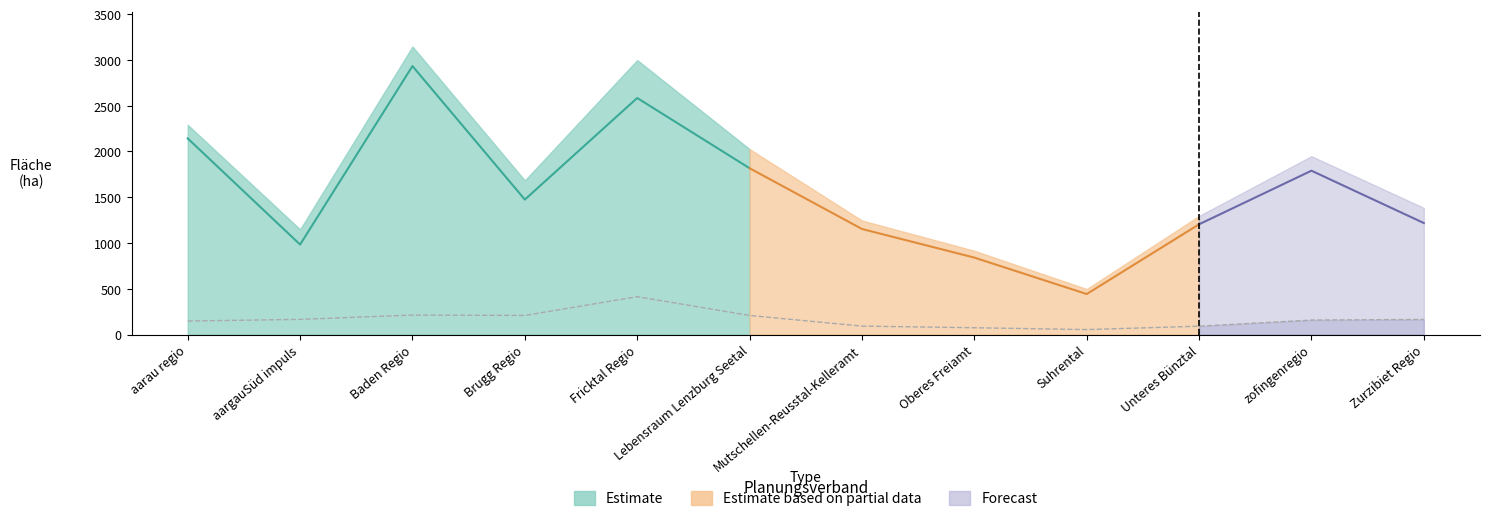

At which label does Bauzonen insgesamt (in ha) reach its peak?

Baden Regio